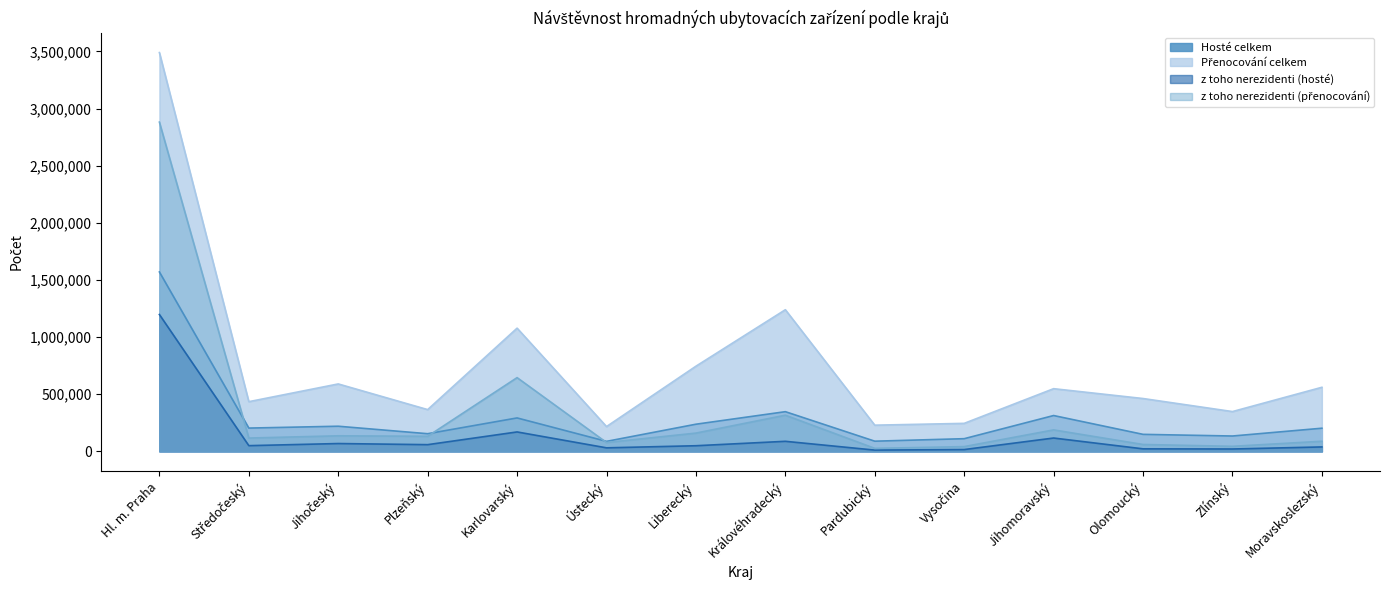

Which series has the largest total across all categories?

Přenocování celkem